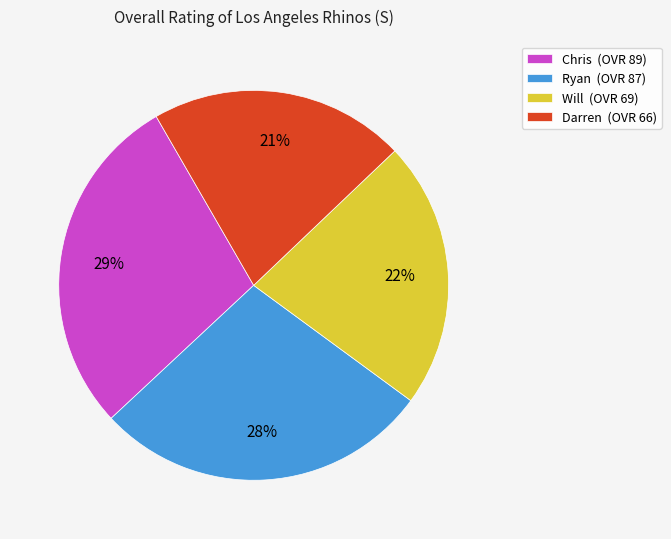

Which category has the smallest portion of the pie?

Darren